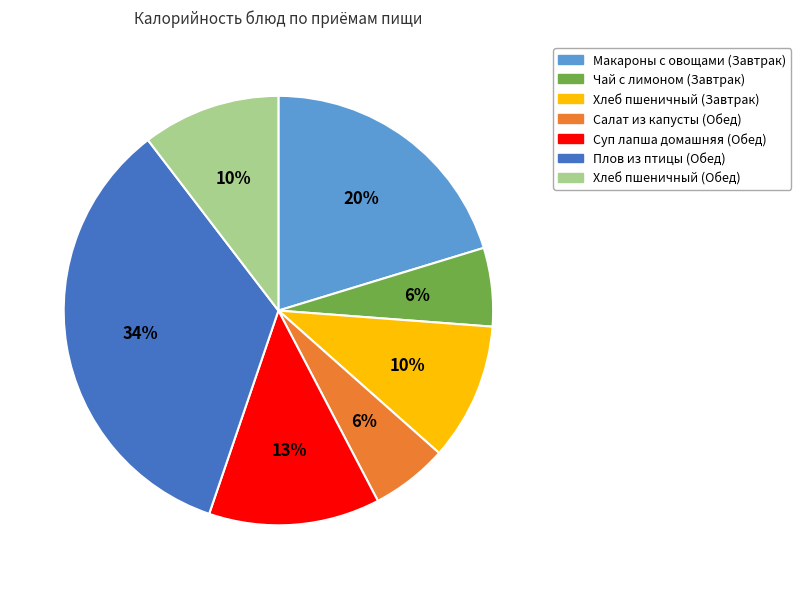

True or false: Салат из капусты (Обед) accounts for 6% of the total.

True